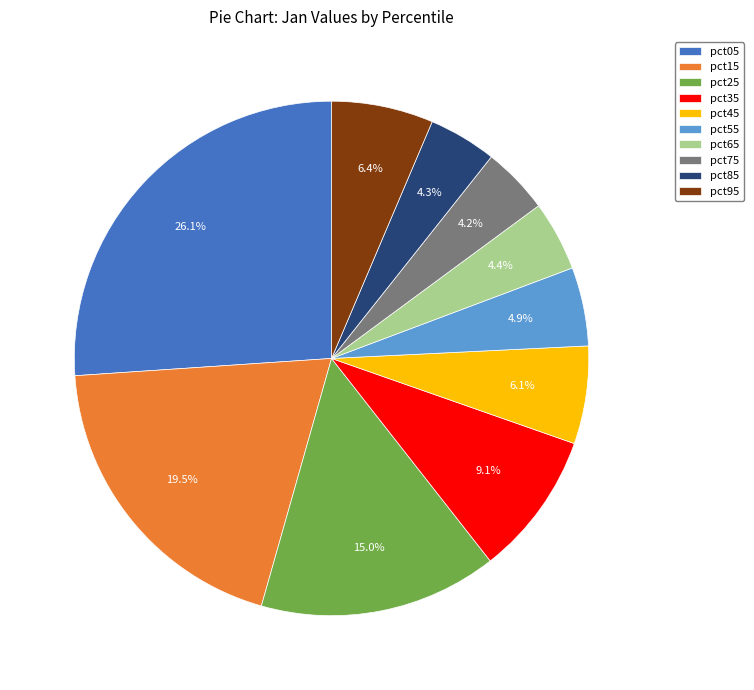

Does pct75 account for over 50% of the chart?

No